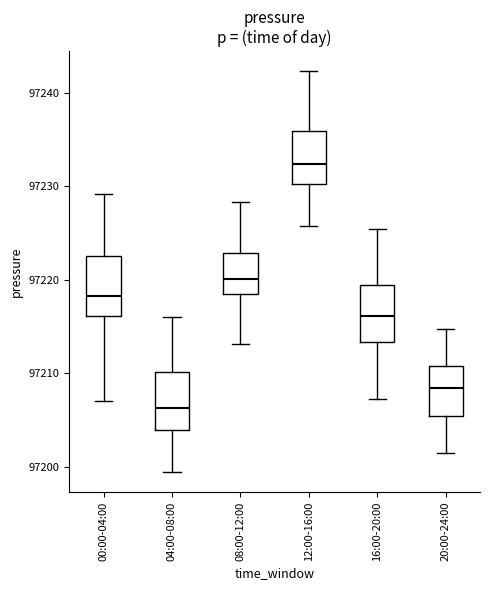

Where does the upper whisker of the box for 00:00-04:00 end on the y-axis? The values are not printed on the chart, so give them approximately, as read against the axis.

97229